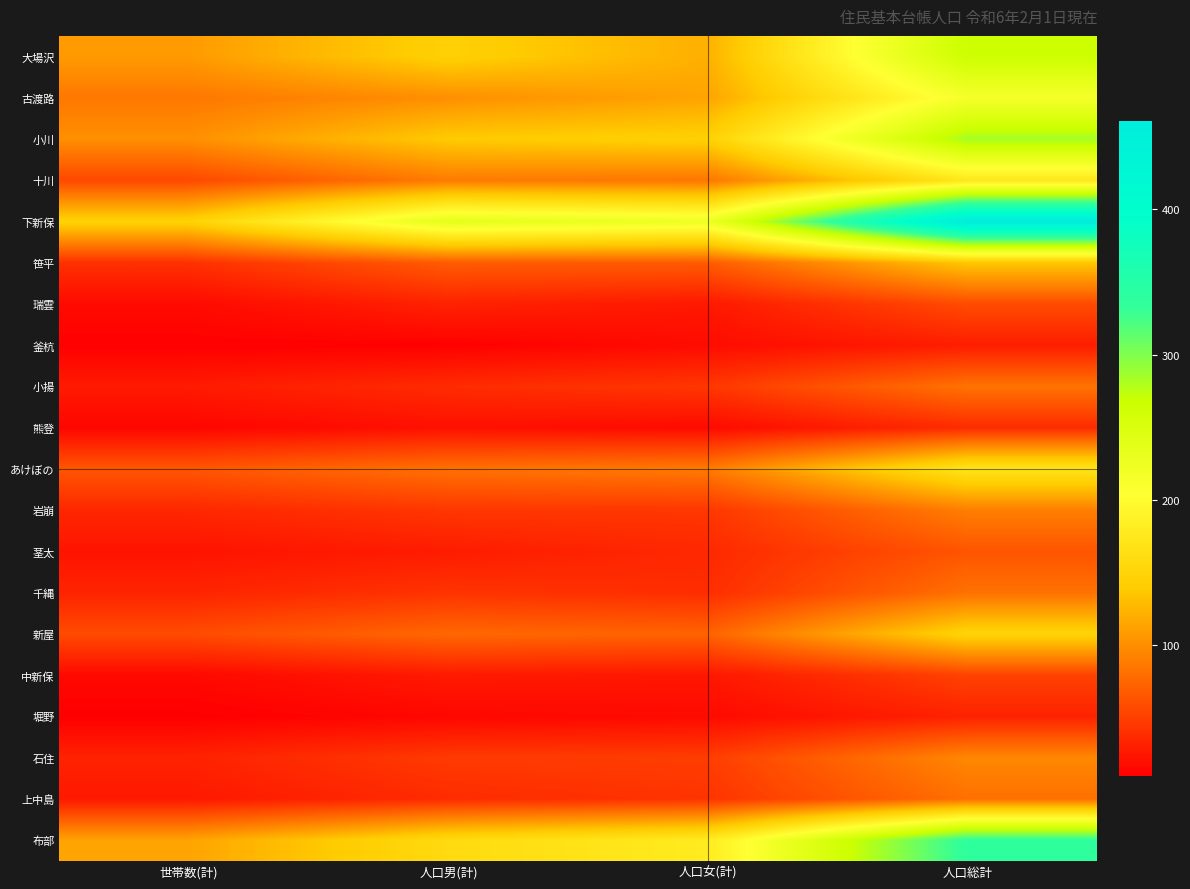

Between 人口男(計) and 世帯数(計), which is larger?

人口男(計)